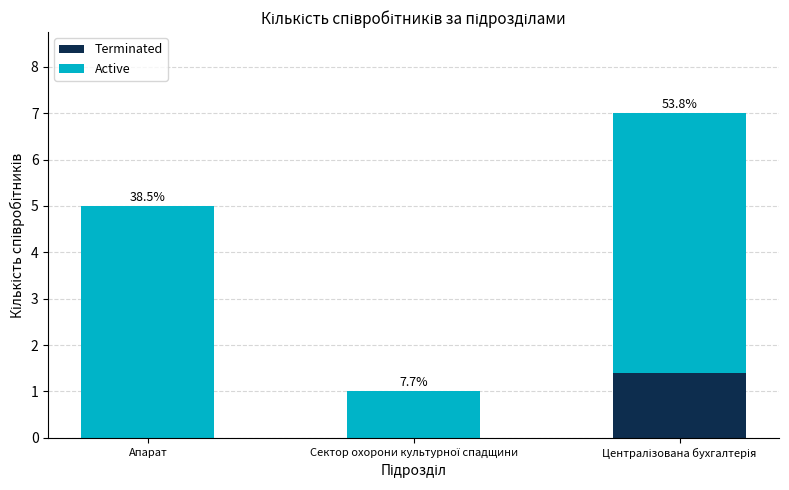

Between Централізована бухгалтерія and Сектор охорони культурної спадщини, which is larger?

Централізована бухгалтерія